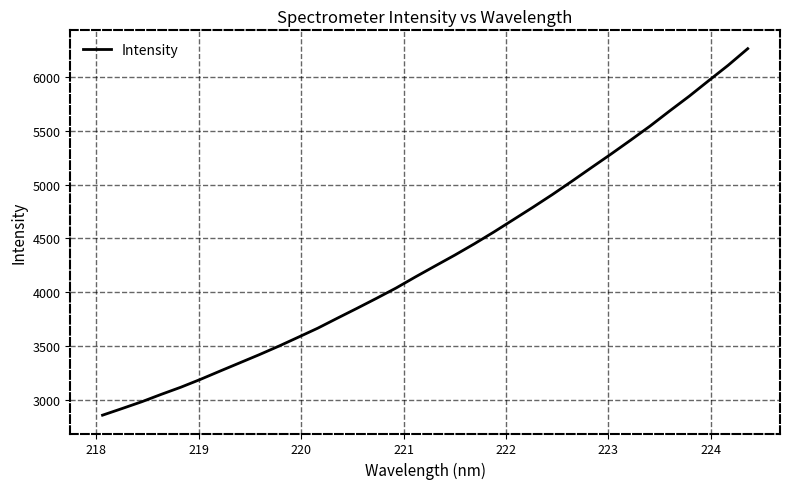

What is the maximum value shown in the chart?

6264.8